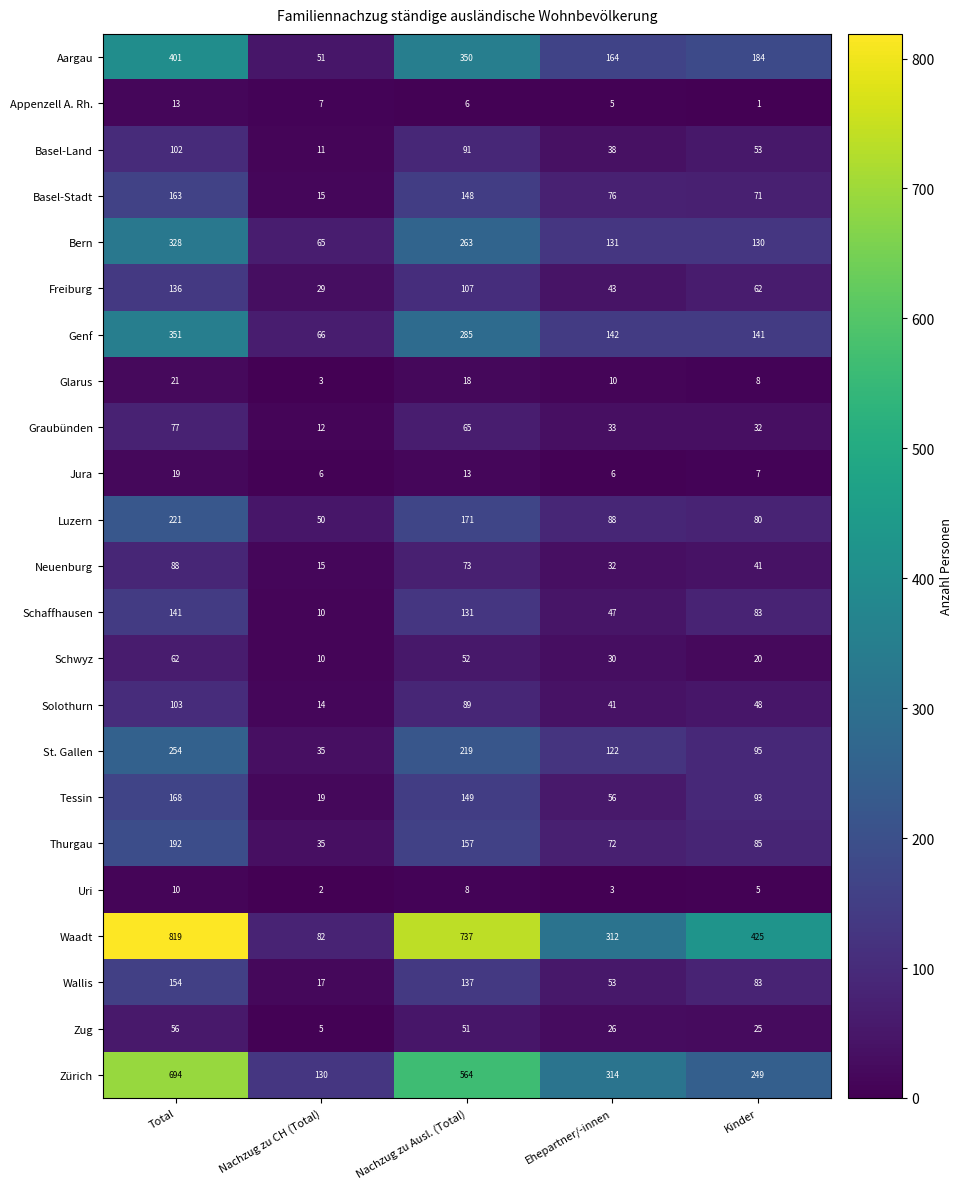

What is the total value across all series at Nachzug zu Ausl. (Total)?

3884